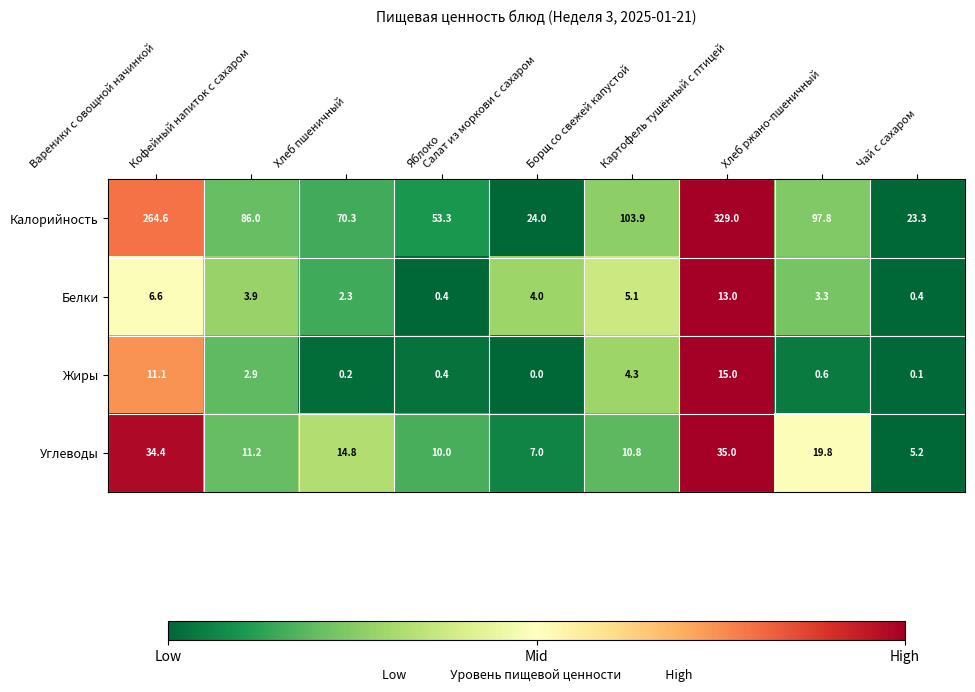

Which series has the largest total across all categories?

Калорийность